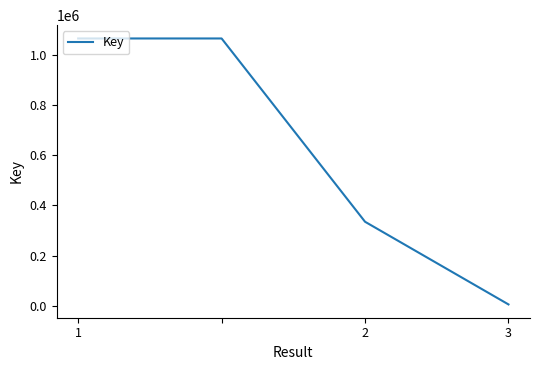

True or false: there are more than 1 points higher than both neighbors.

False